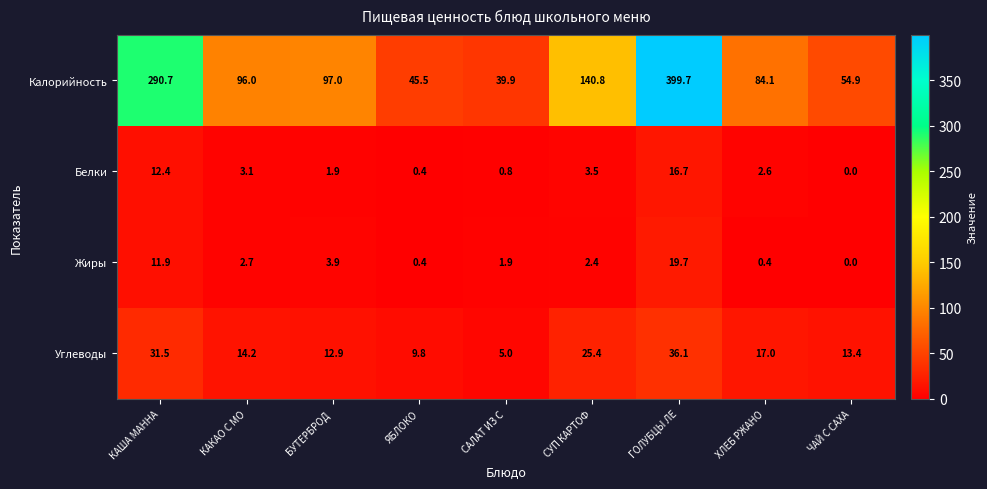

What is the spread (max minus min) of values at СУП КАРТОФ?

138.4